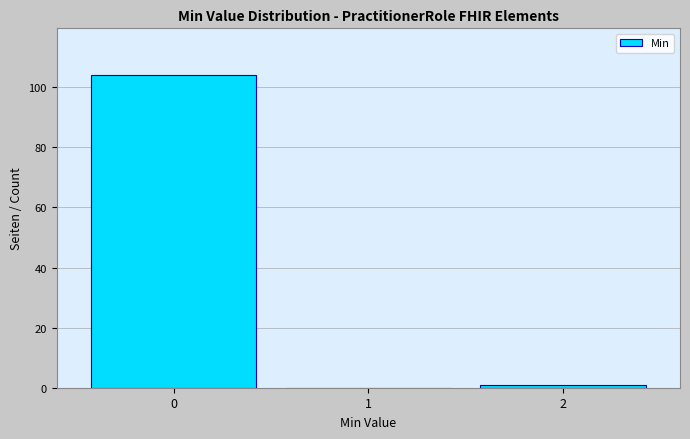

Reading left to right, extract all data points from this chart.

0=104	1=0	2=1